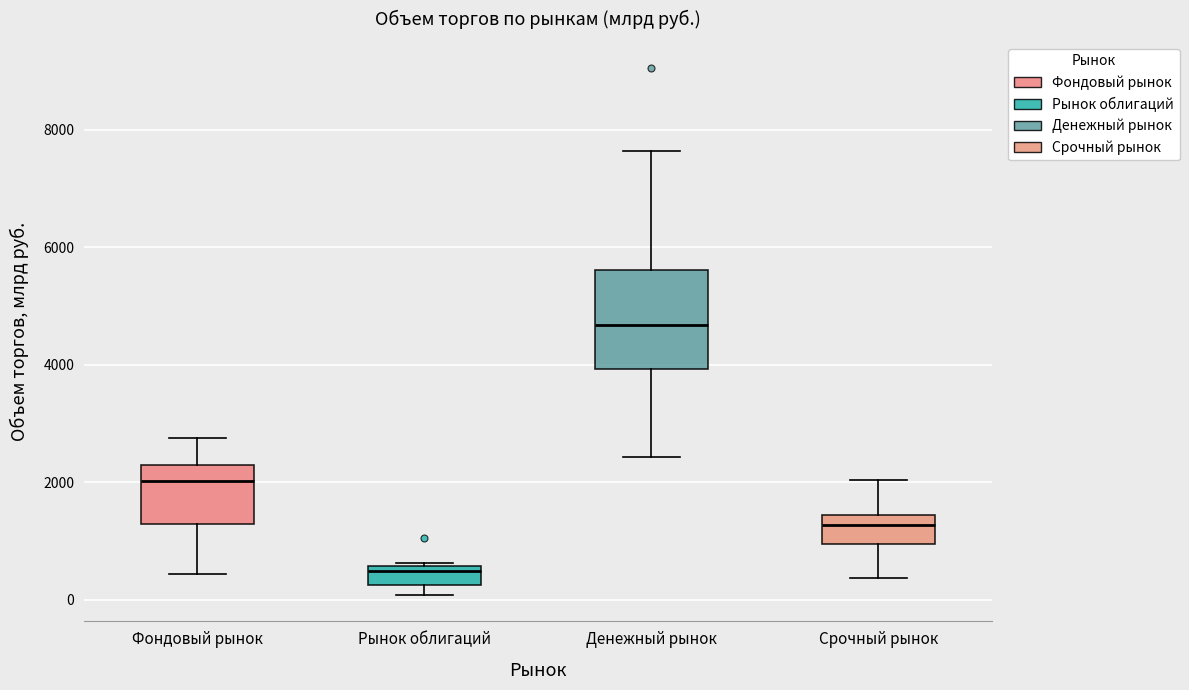

Where does the median line of the box for Рынок облигаций sit on the y-axis? The values are not printed on the chart, so give them approximately, as read against the axis.

400